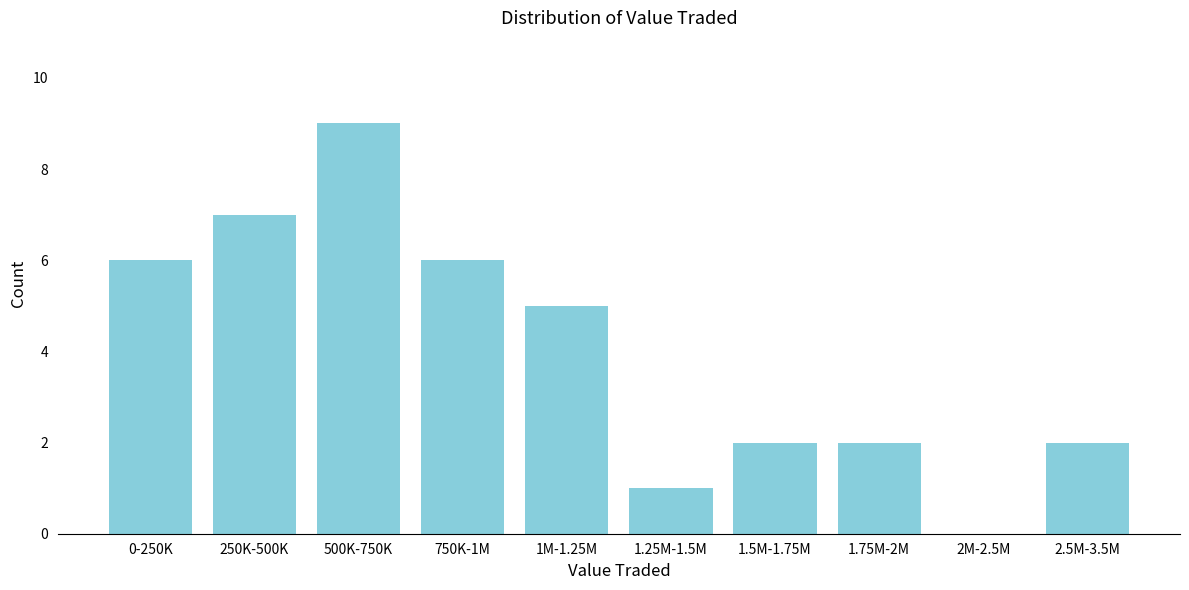

Reading right to left, list all the values displayed in this chart.

2.5M-3.5M=2	2M-2.5M=0	1.75M-2M=2	1.5M-1.75M=2	1.25M-1.5M=1	1M-1.25M=5	750K-1M=6	500K-750K=9	250K-500K=7	0-250K=6